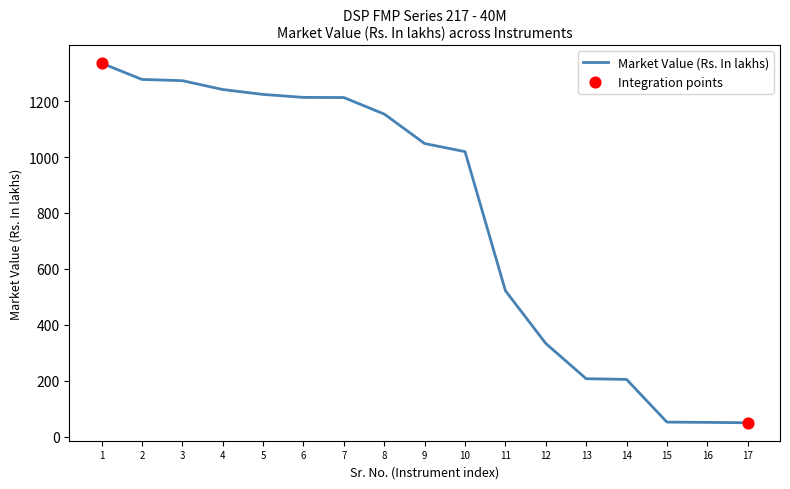

Between 6 and 1, which is larger?

1